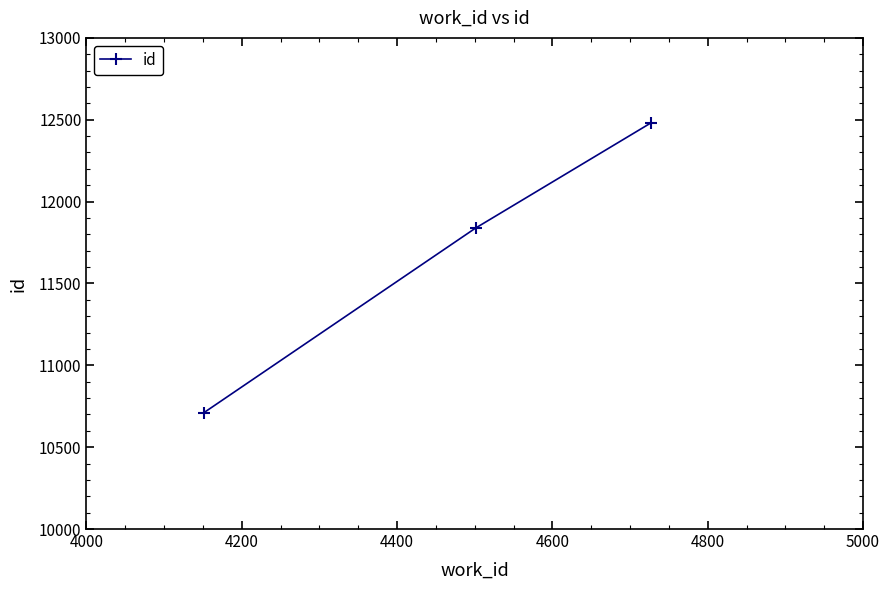

Reading left to right, list all the values displayed in this chart.

10710	11838	12481